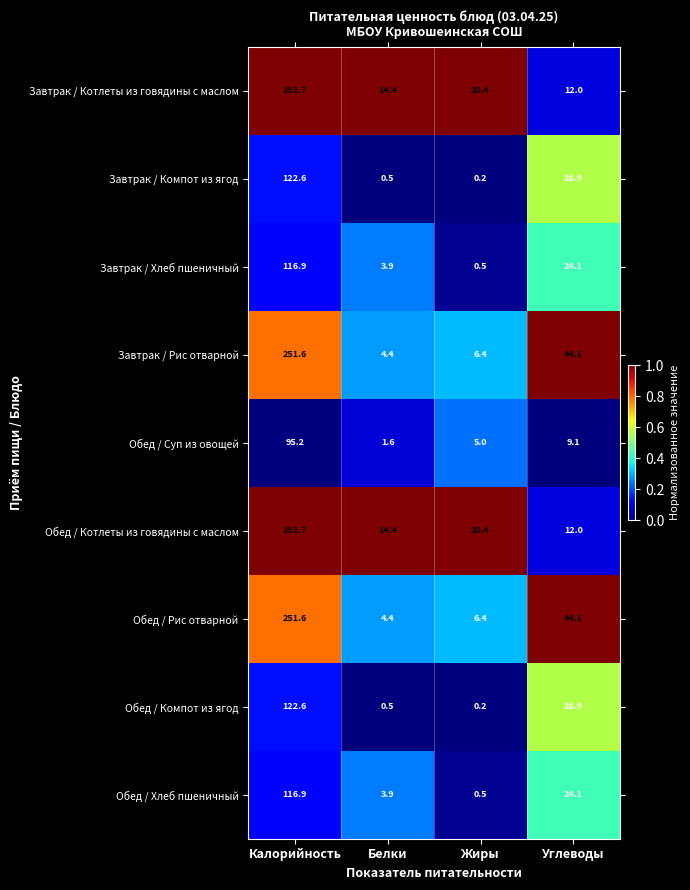

Is the value of Завтрак / Компот из ягод at Белки greater than the value of Завтрак / Хлеб пшеничный at Углеводы?

No